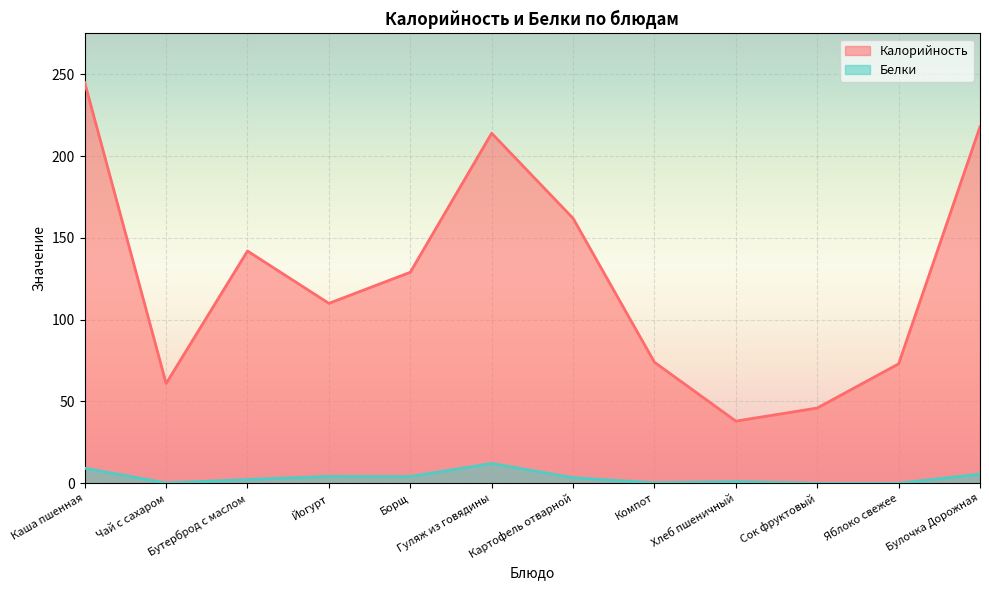

True or false: Калорийность and Белки cross at least once.

False